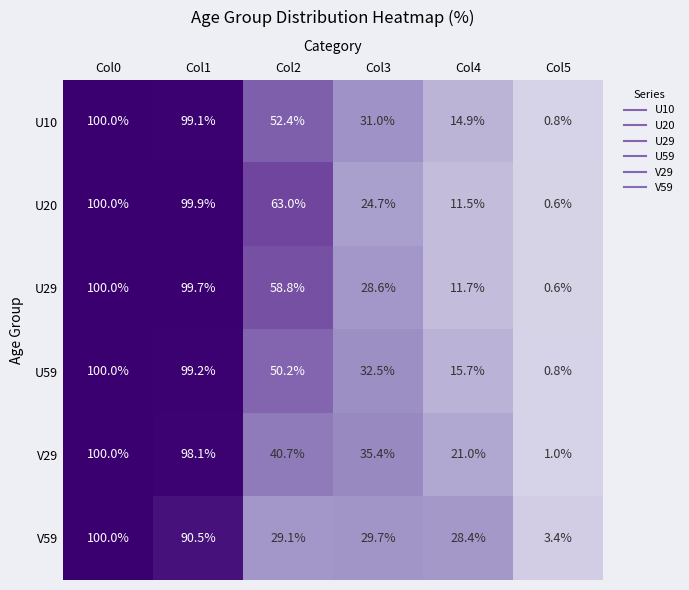

What is the highest value of the U29 series?

100.0